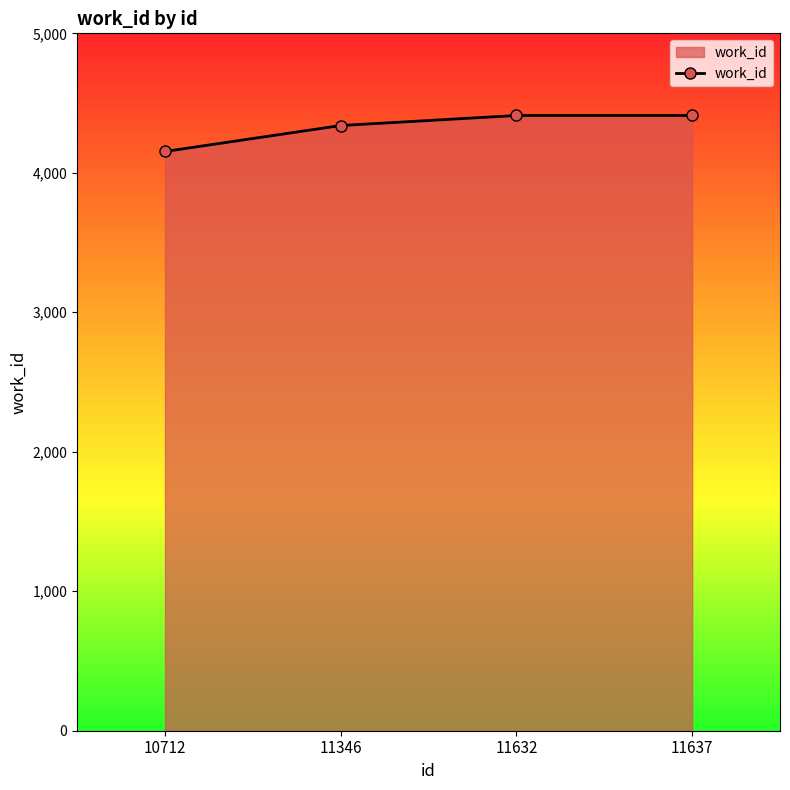

Reading right to left, extract all data points from this chart.

4411	4411	4339	4153